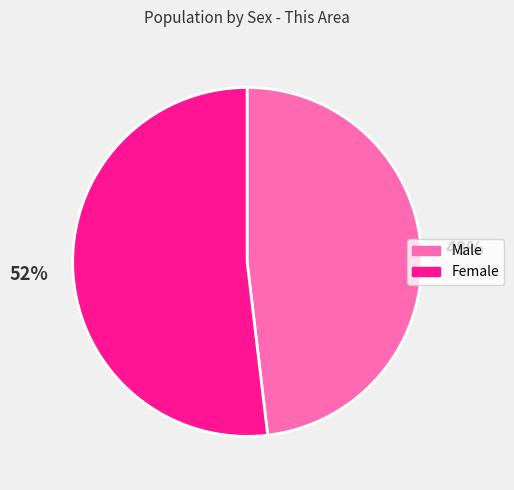

Does any single category account for the majority?

Yes